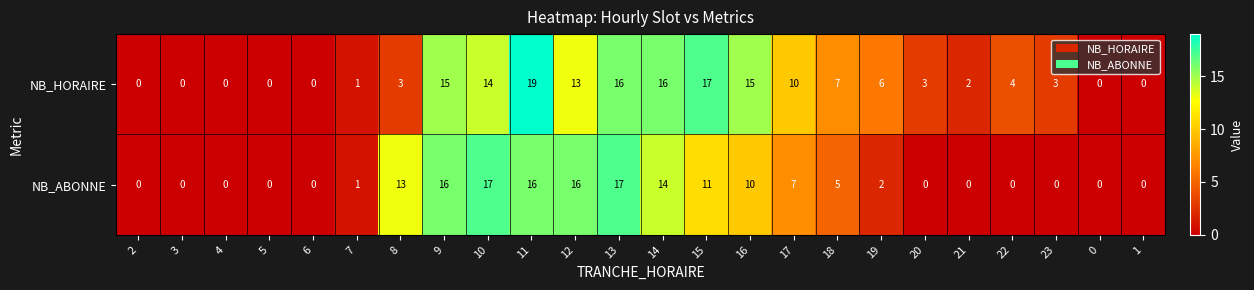

Between 17 and 19, which series saw the biggest shift?

NB_ABONNE